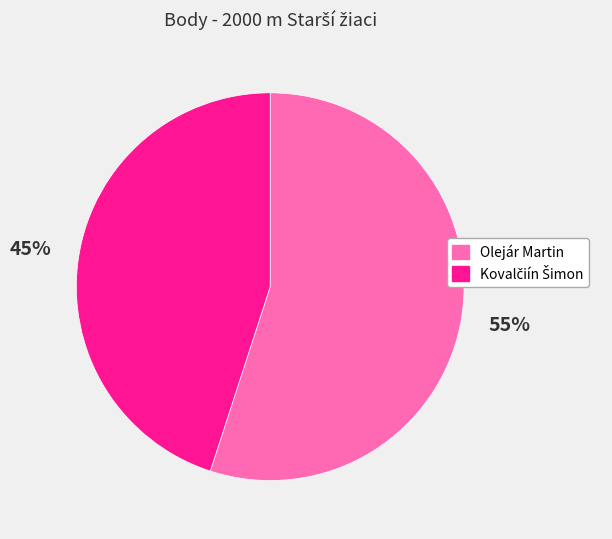

Which category accounts for the majority?

Olejár Martin